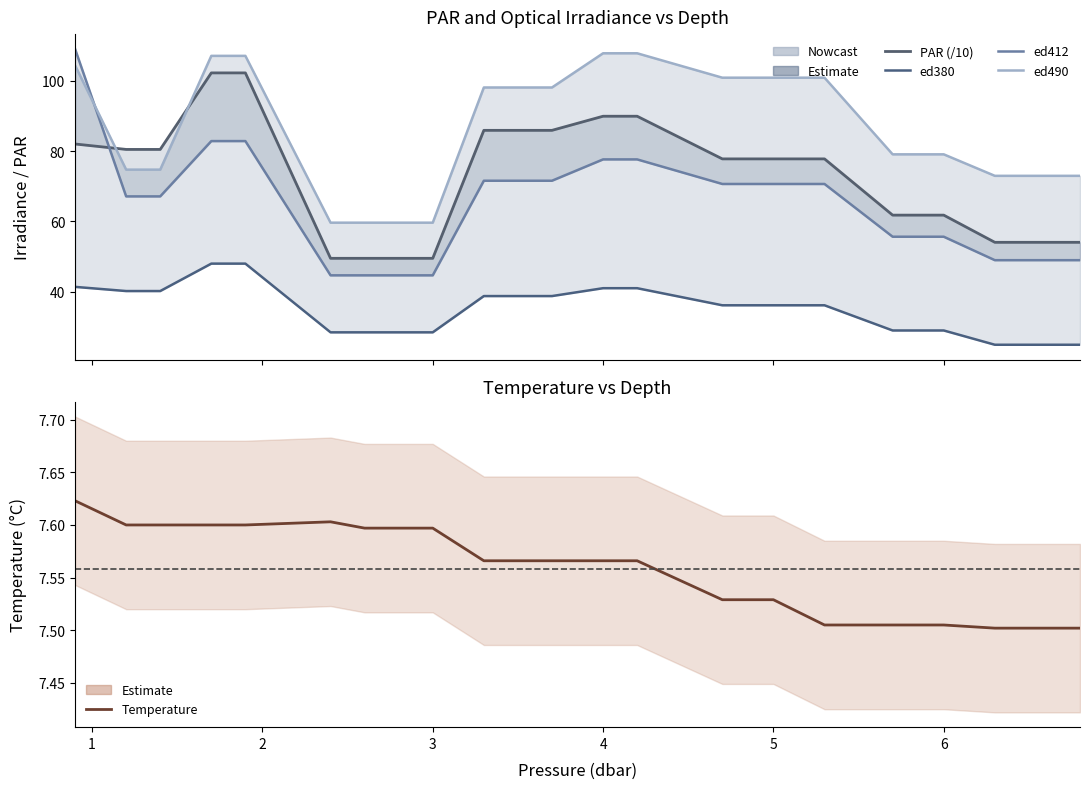

What is the difference between the second highest and second lowest values in the ed490 series?

48.2